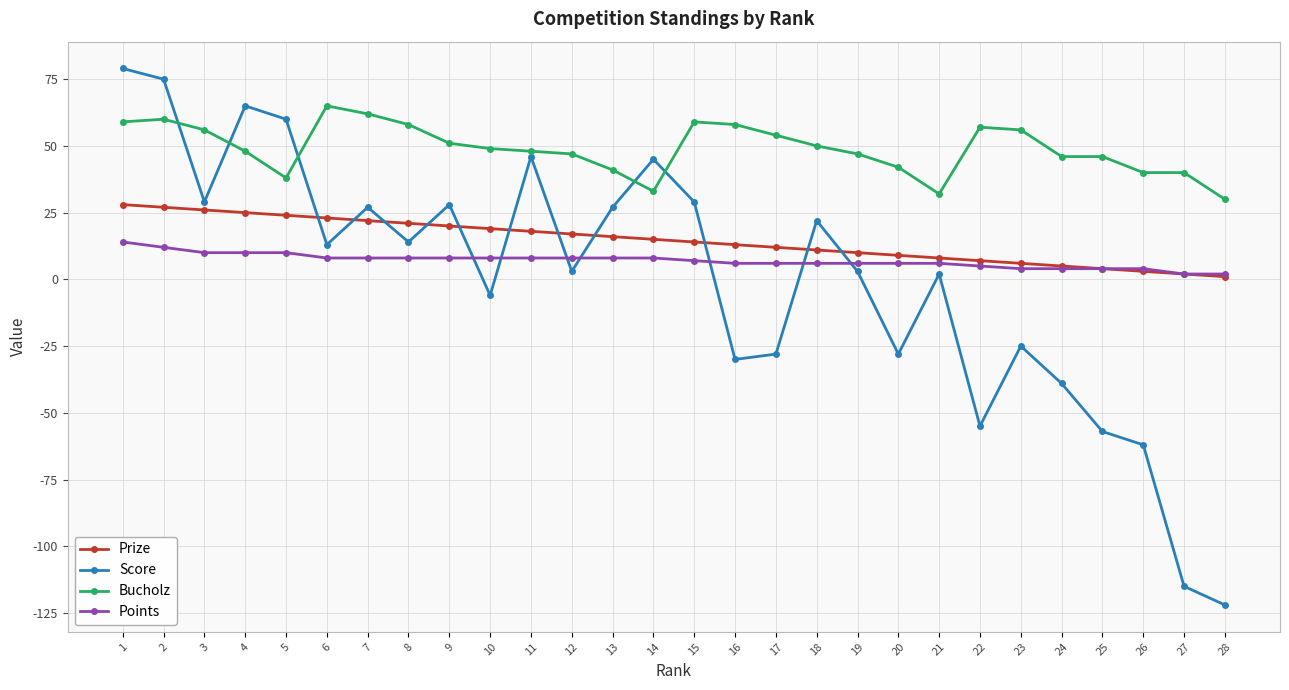

What are all the series names shown in the legend?

Prize, Score, Bucholz, Points